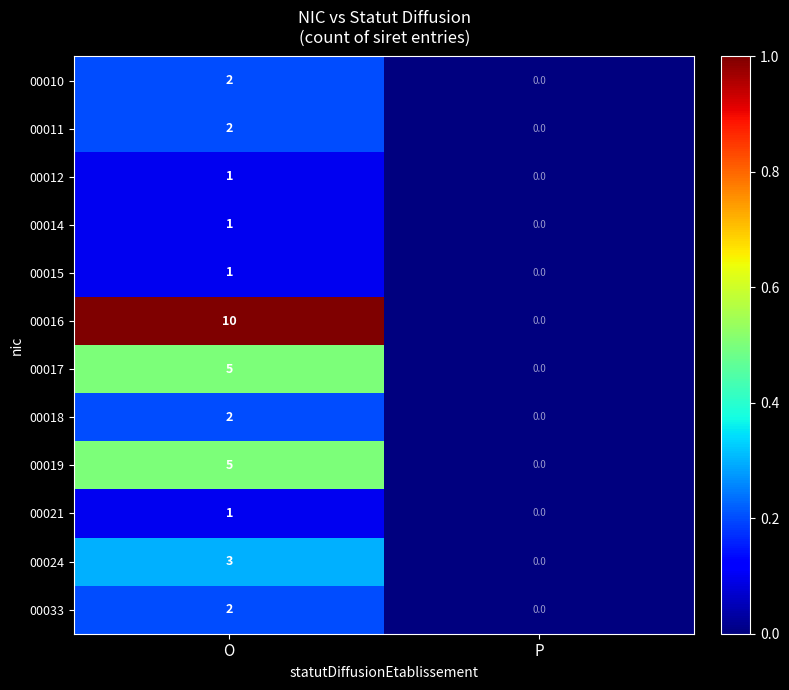

Rank the categories by 00017 value from highest to lowest.

O, P